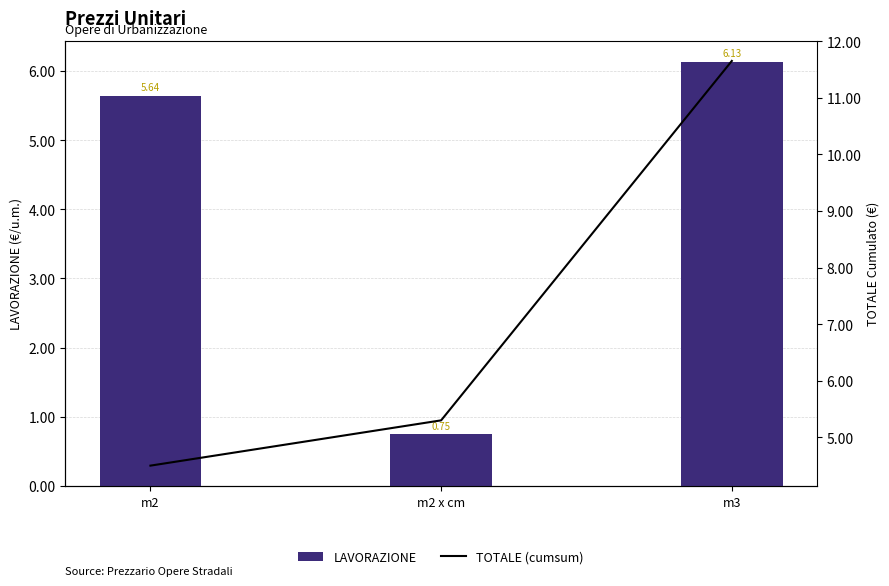

True or false: TOTALE (cumsum) has a value of 5.3 at m2 x cm.

True